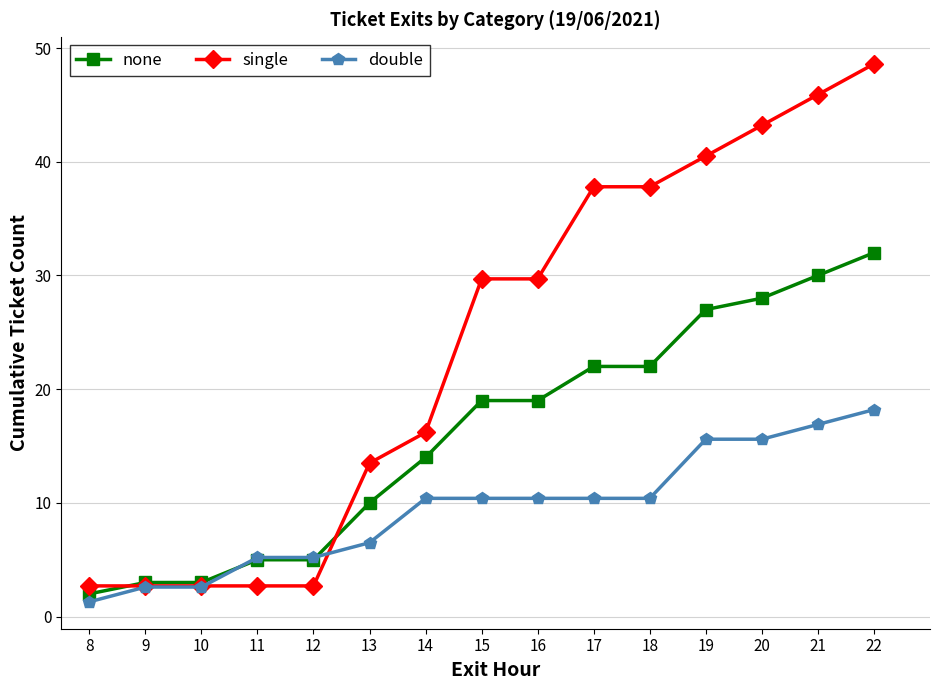

List the series in order of their peak value, highest first.

single, none, double